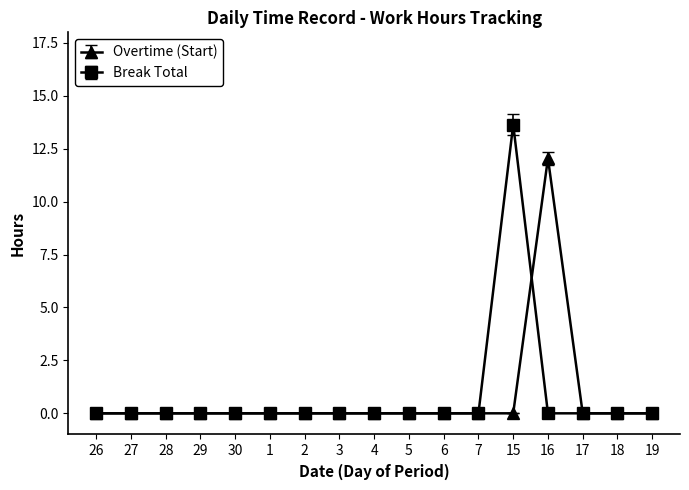

Which series changed the most between 30 and 15?

Break Total